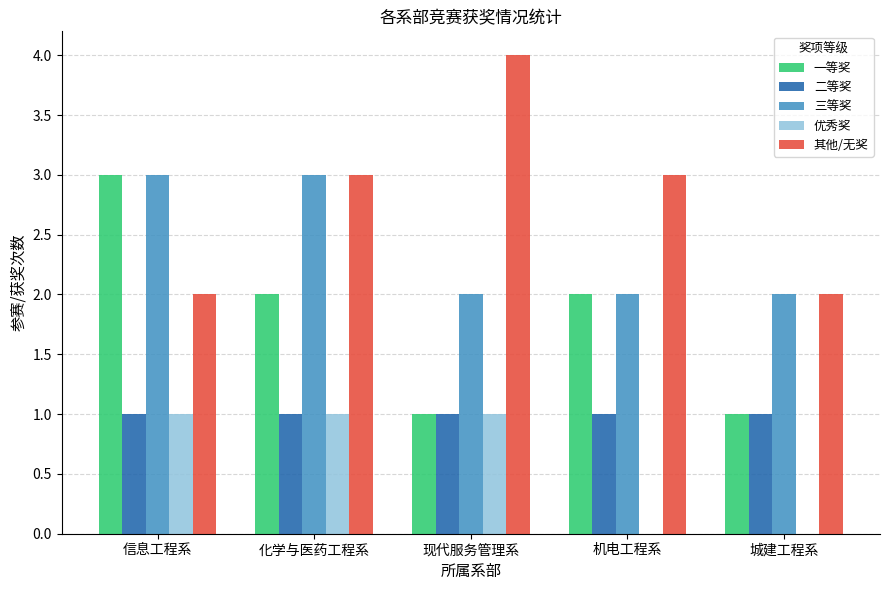

Which series has the largest total across all categories?

其他/无奖